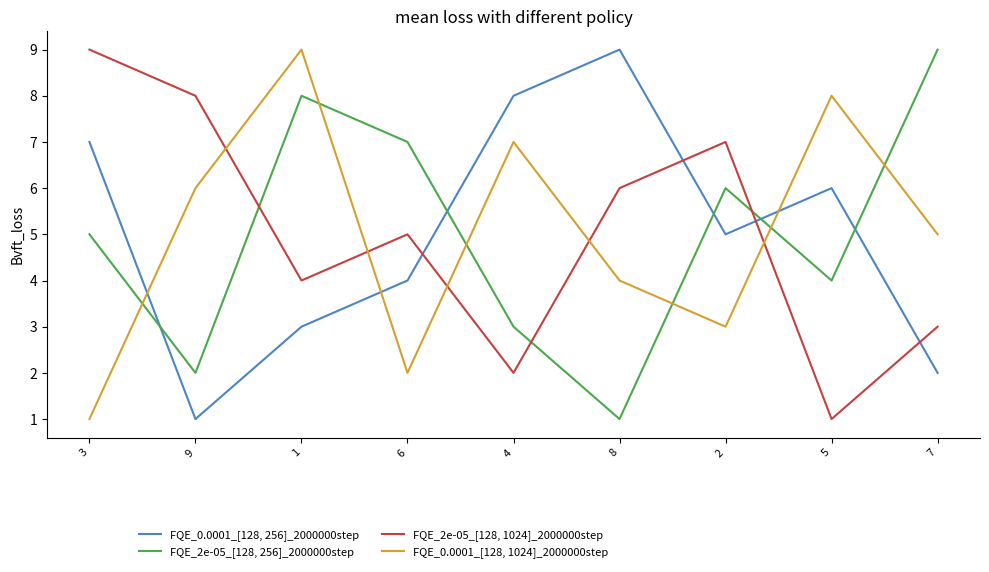

At how many categories does at least one series exceed 5?

9